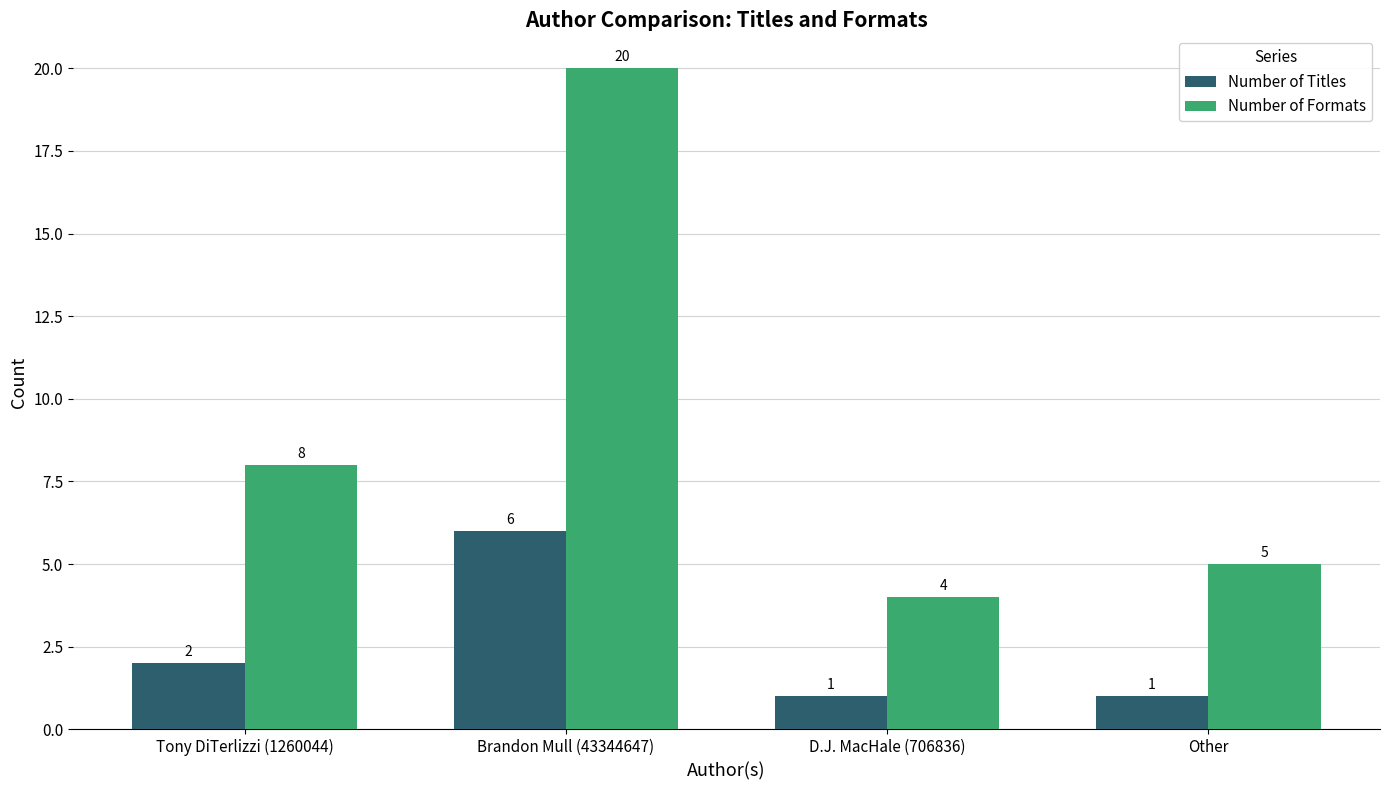

Which series has the largest range (max minus min)?

Number of Formats